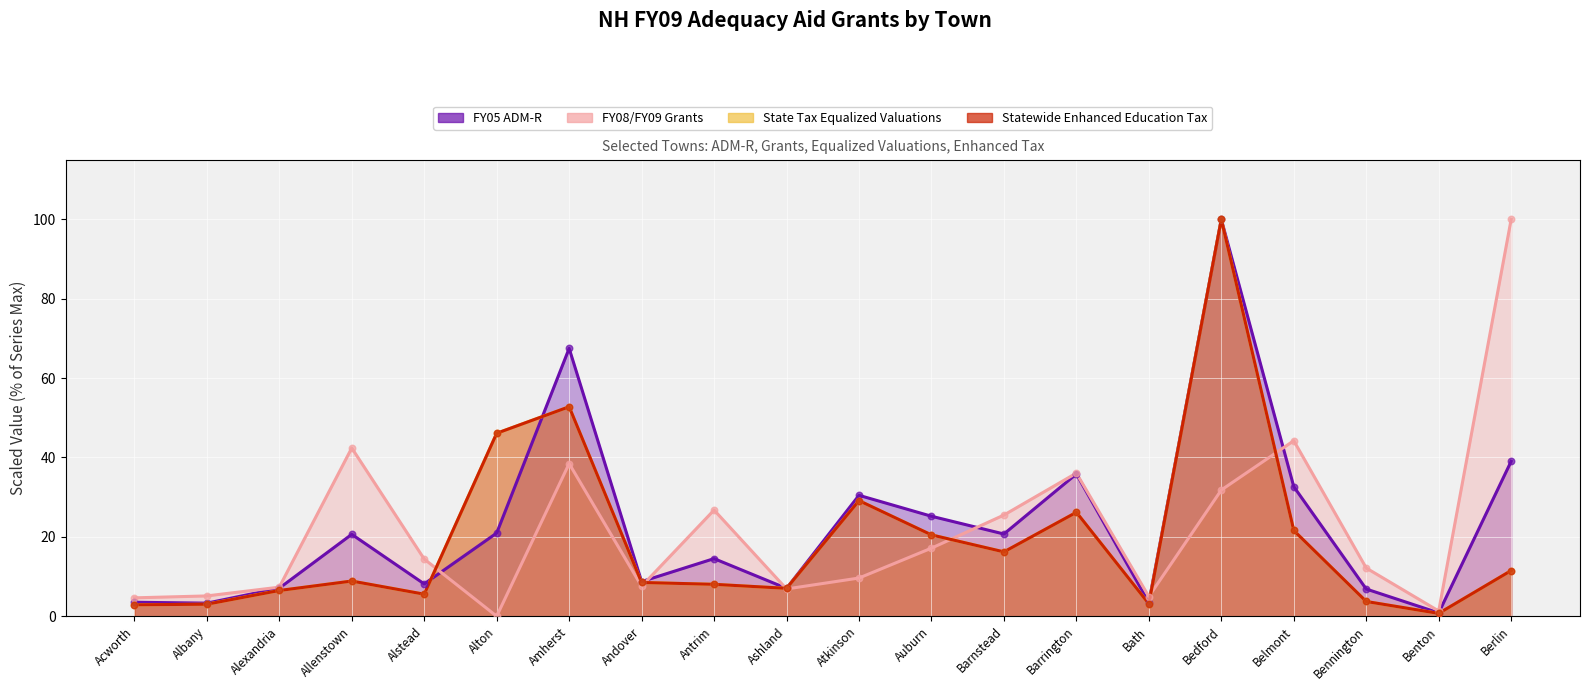

At which category is the sum across all series the highest?

Bedford